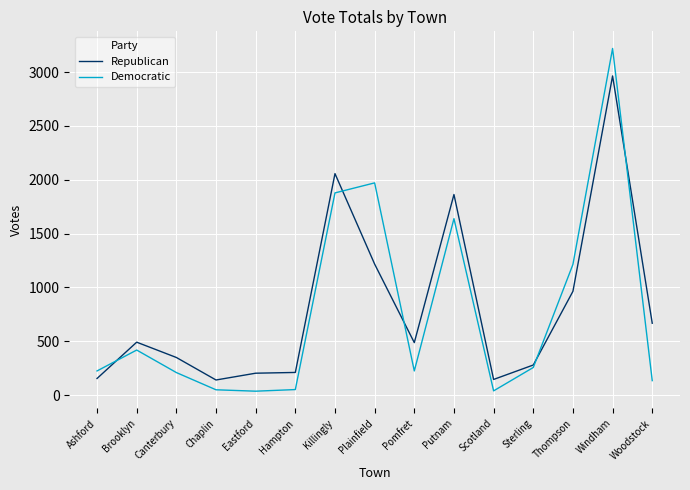

Is it true that Republican equals 155 at Ashford?

True